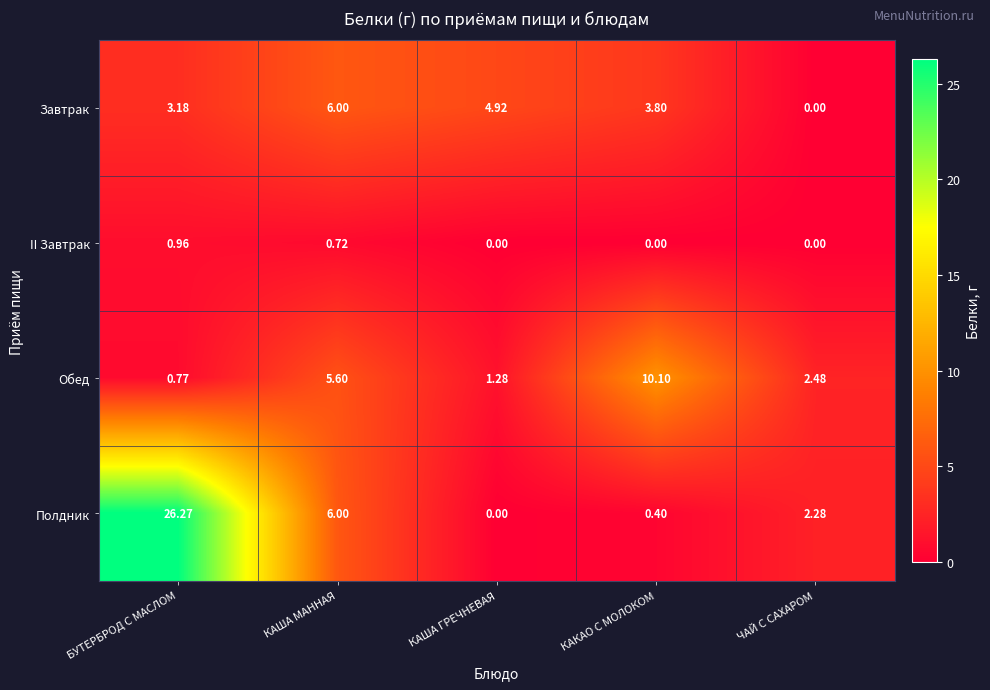

How many data points in Полдник are above 2?

3